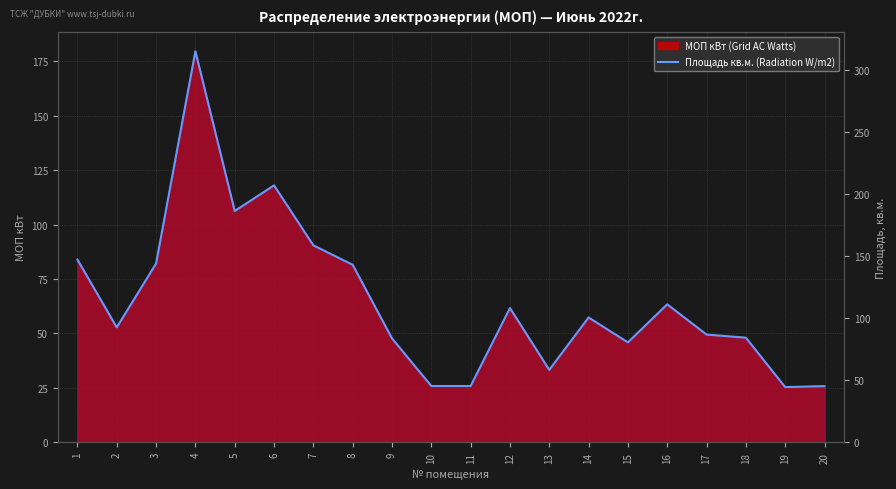

What is the approximate value at 16?

111.3